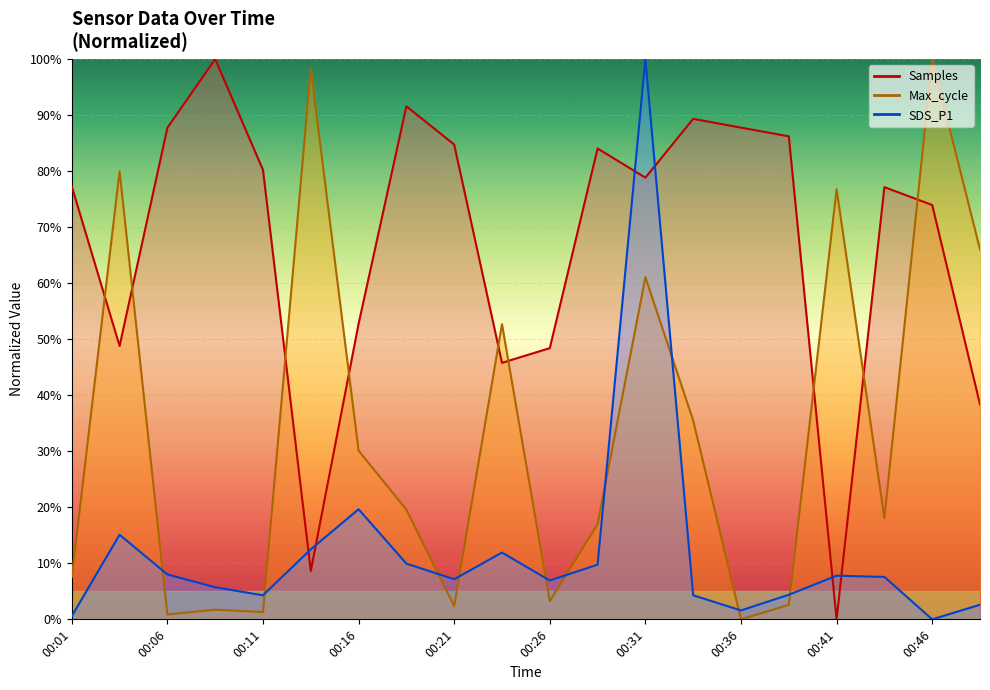

How many intersections are there between Max_cycle and SDS_P1?

10